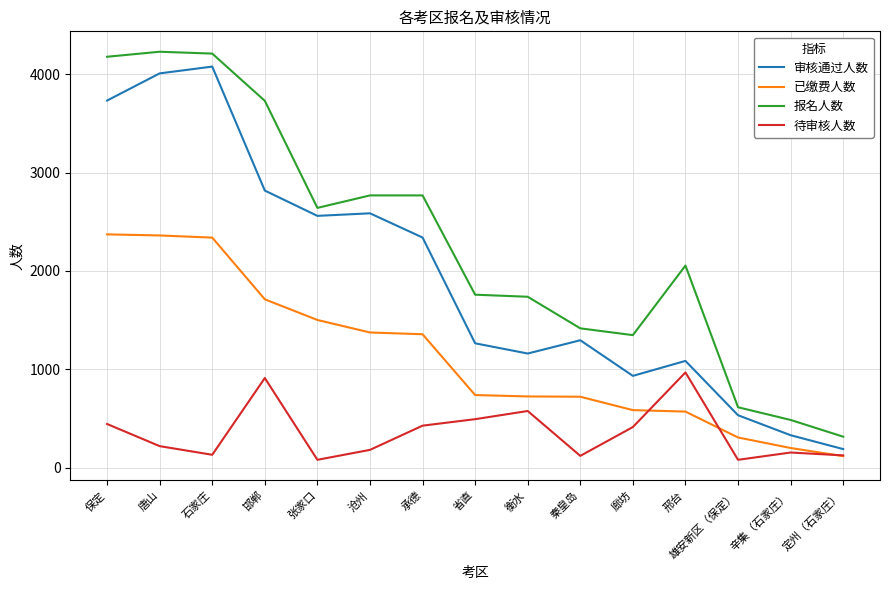

Where is the first local maximum for 待审核人数?

邯郸